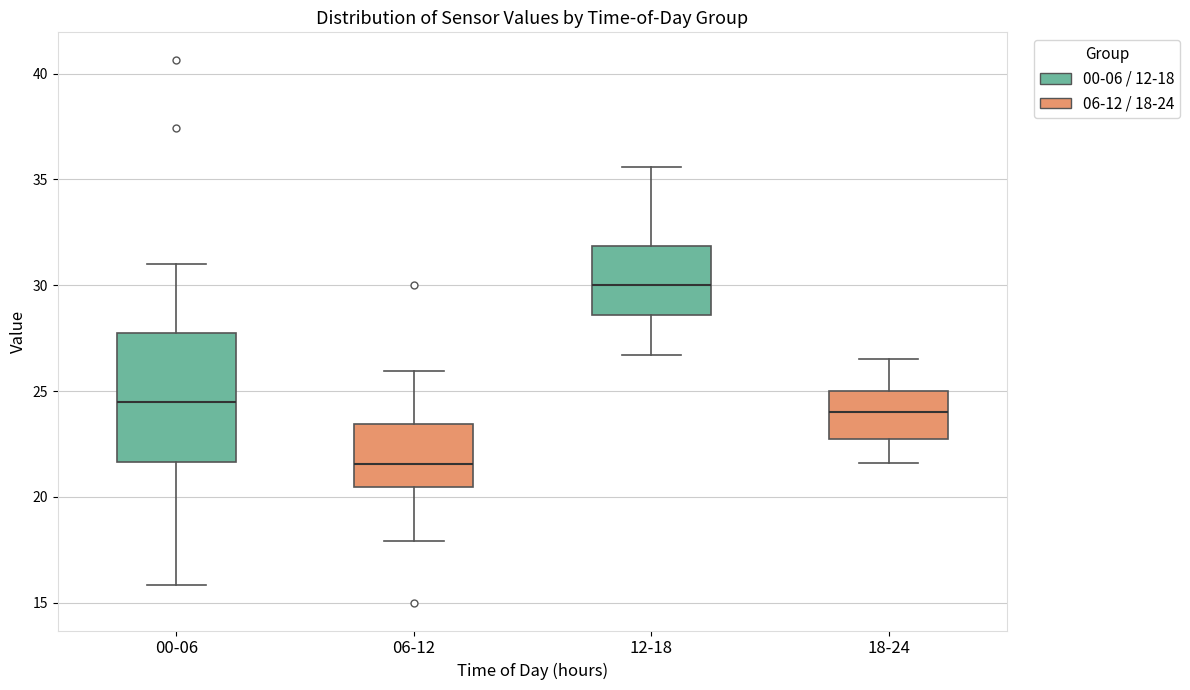

Reading left to right, read every box against the y-axis: the position of its median line, the range the box covers, and the ends of its whiskers. The values are not printed on the chart, so give them approximately, as read against the axis.

00-06: median 24.5, box 21.5 to 28.0, whiskers 16.0 to 31.0
06-12: median 21.5, box 20.5 to 23.5, whiskers 18.0 to 26.0
12-18: median 30.0, box 28.5 to 32.0, whiskers 26.5 to 35.5
18-24: median 24.0, box 23.0 to 25.0, whiskers 21.5 to 26.5